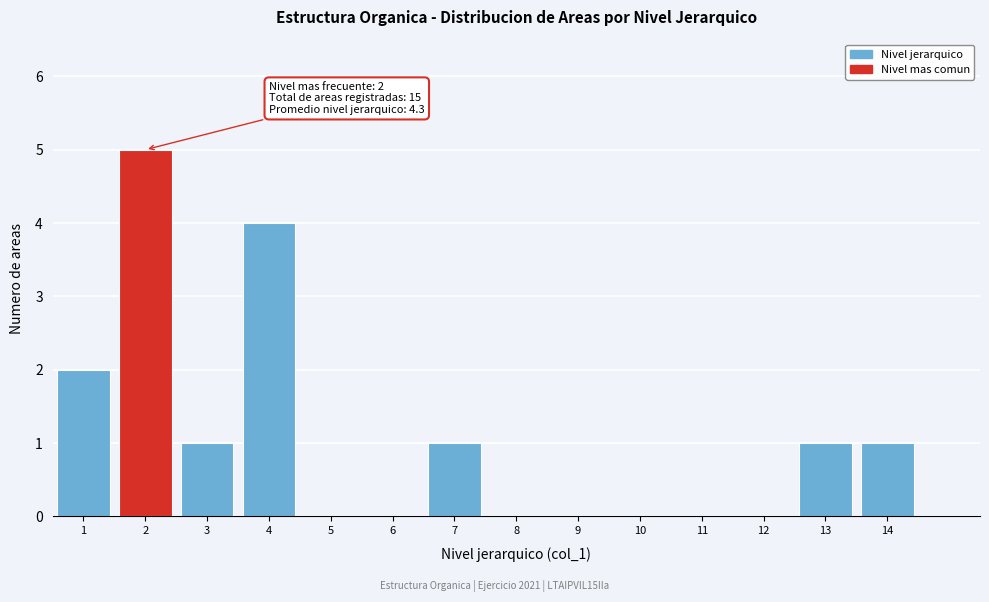

Reading right to left, list all the values displayed in this chart.

14=1	13=1	12=0	11=0	10=0	9=0	8=0	7=1	6=0	5=0	4=4	3=1	2=5	1=2